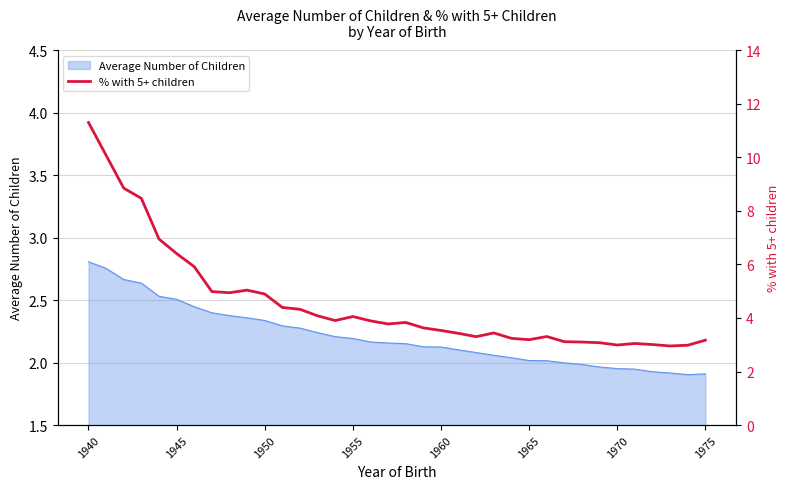

True or false: Average Number of Children has a value of 3.3 at 1965.

False